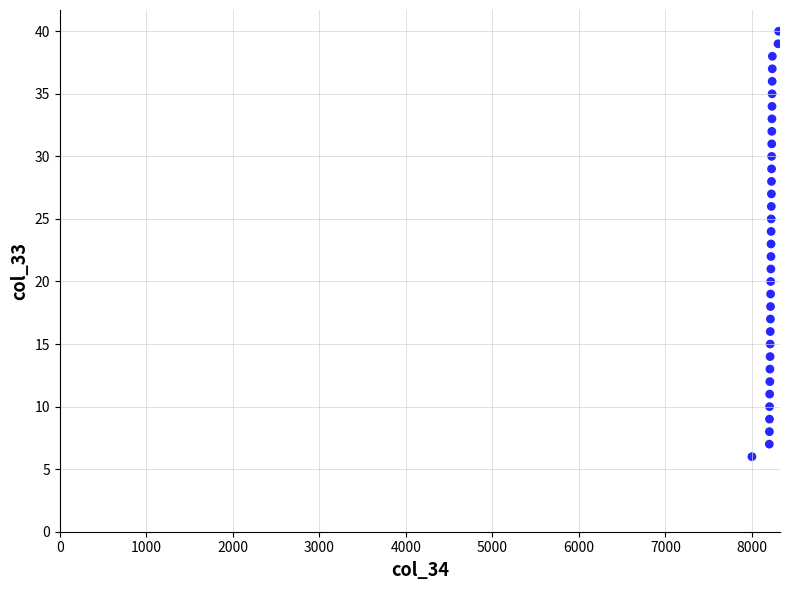

What is the range of X values (max minus min)?

309